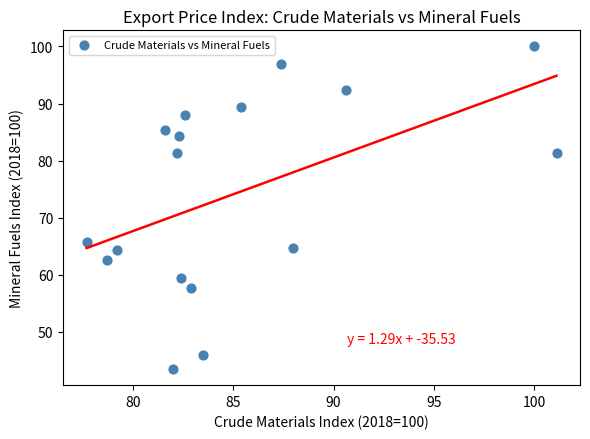

What Y value in the scatter plot is closest to 71?

65.8